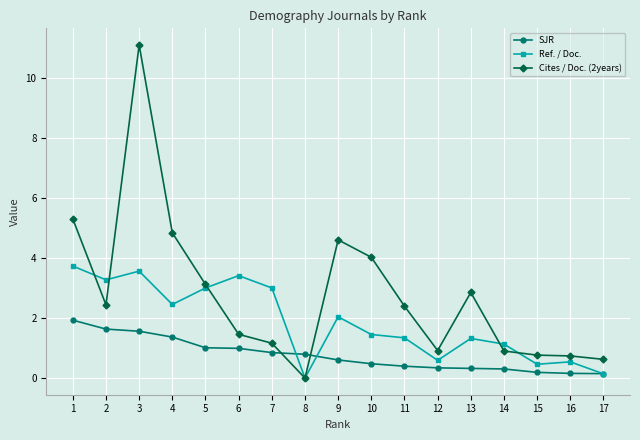

The Cites / Doc. (2years) series shows 0.6 at 17. True or false?

True